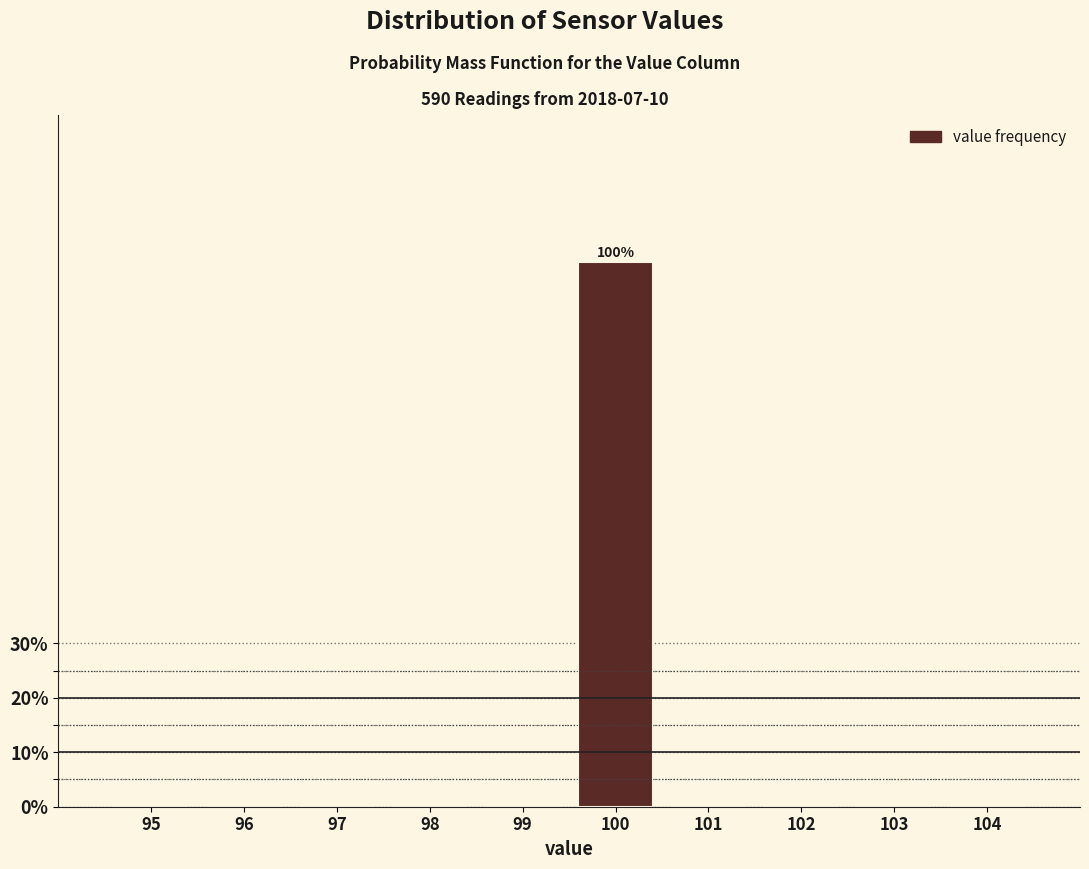

Reading right to left, what are all the values shown in this chart?

104=0	103=0	102=0	101=0	100=100	99=0	98=0	97=0	96=0	95=0